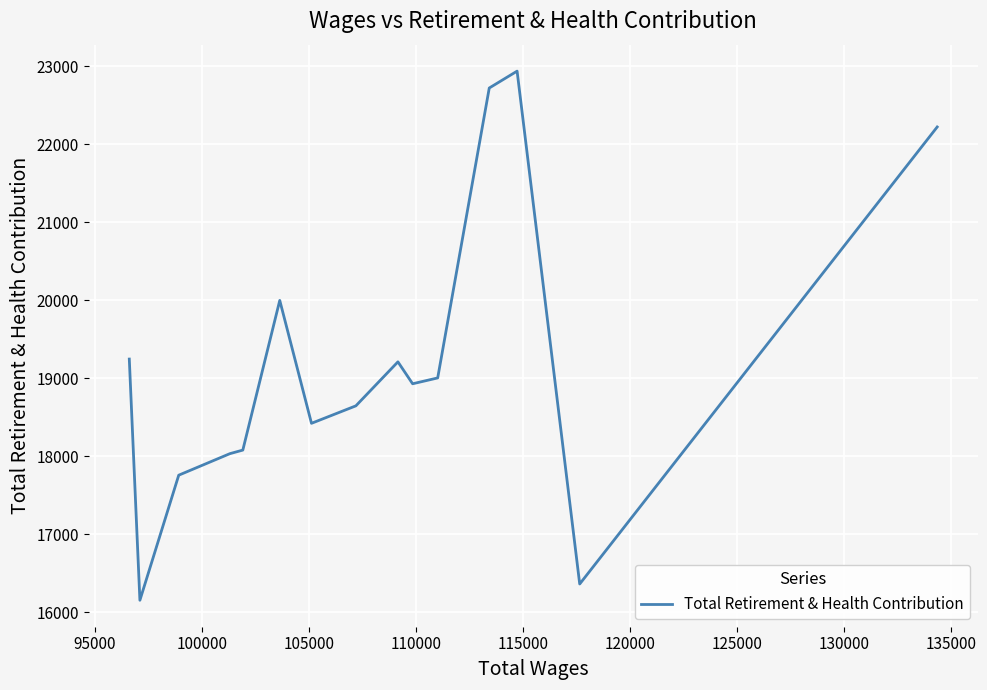

Reading left to right, what are all the values shown in this chart?

19246.3	16154.0	17757.7	18033.7	18079.3	19998.3	18422.7	18646.7	19210.7	18929.7	19004.5	22721.5	22938.0	16362.5	22222.0